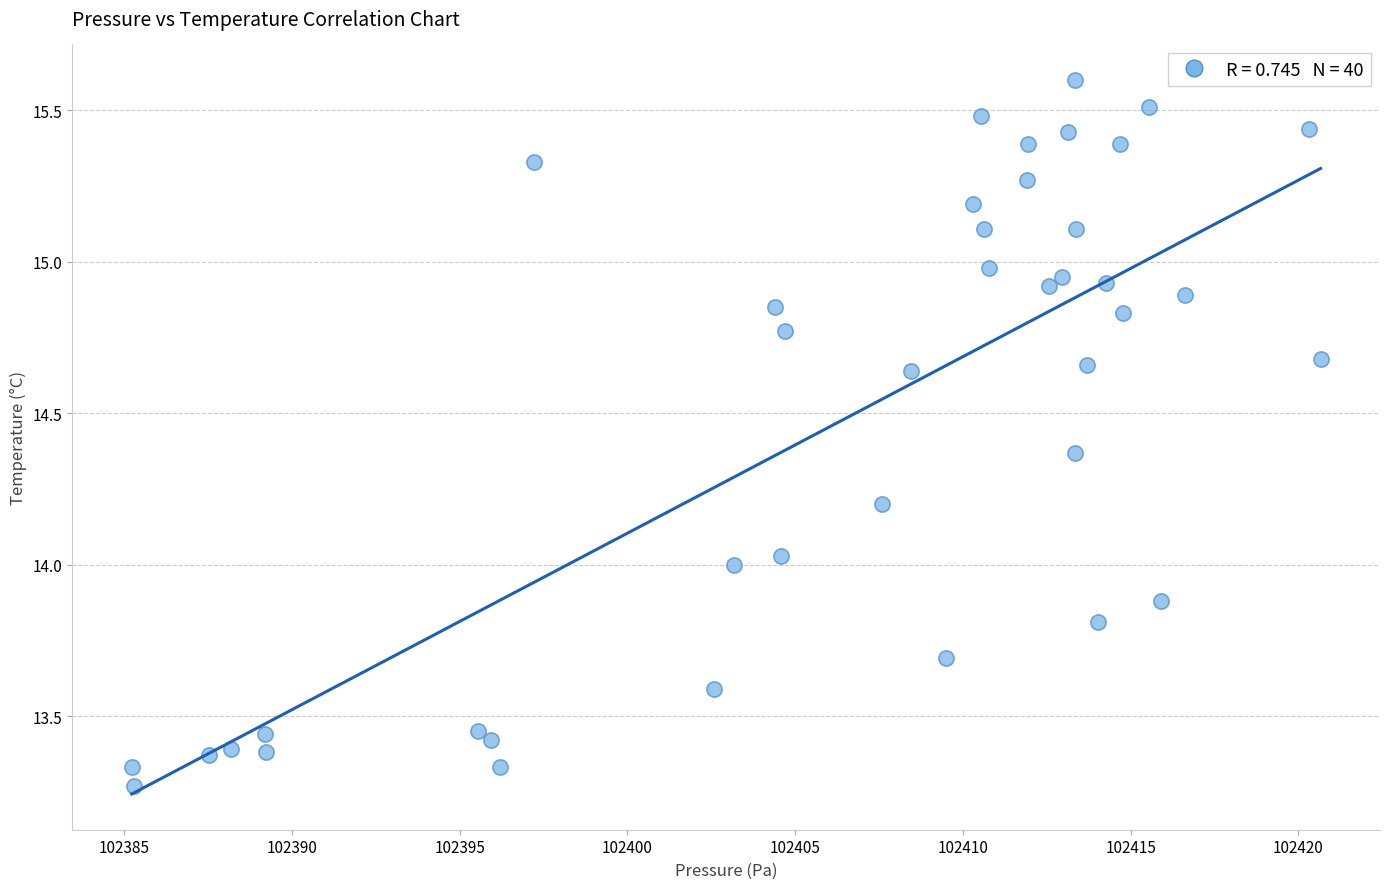

What is the range of Y values (max minus min)?

2.3